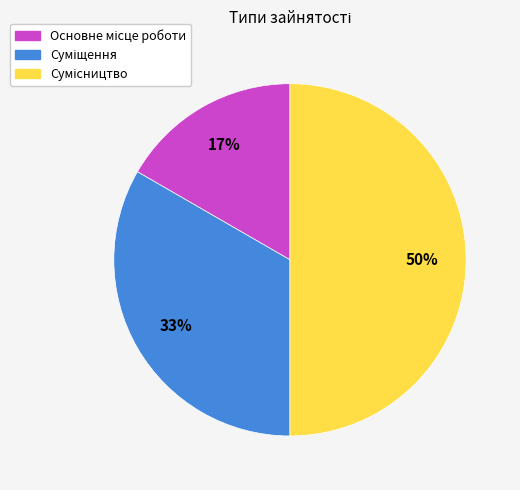

To the nearest percent, what is the average slice percentage?

33%